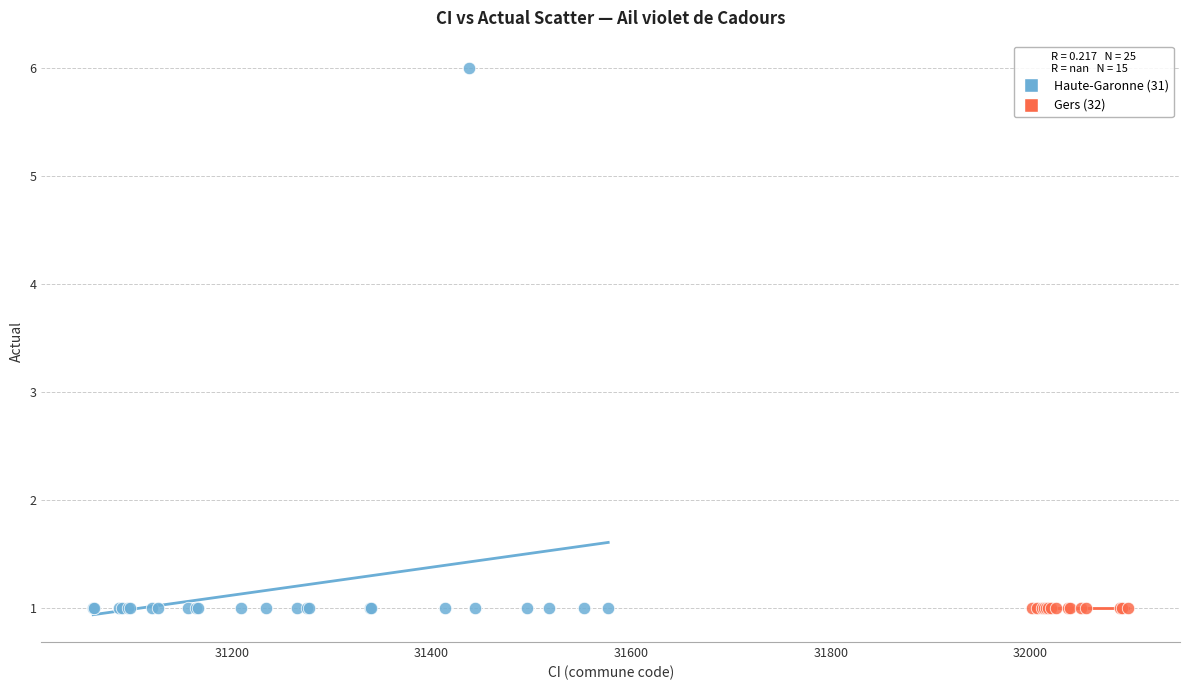

Which series contains the highest Y value?

Haute-Garonne (31)